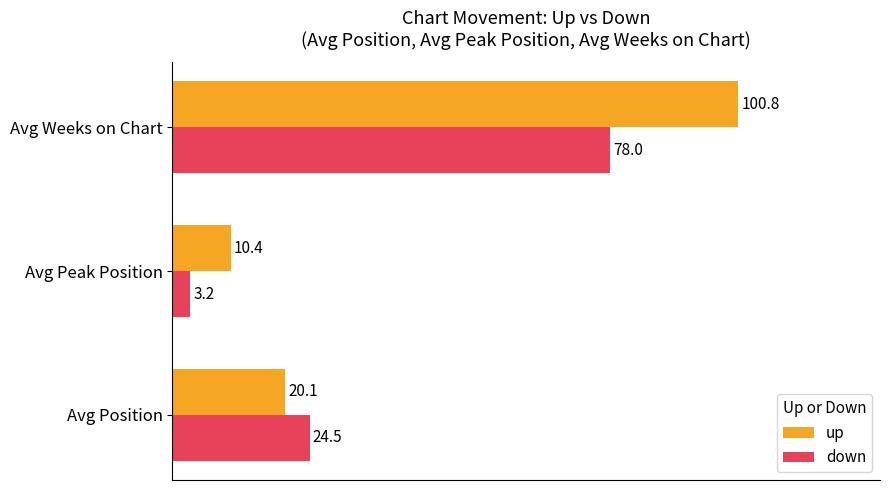

Which series has the widest spread of values?

up